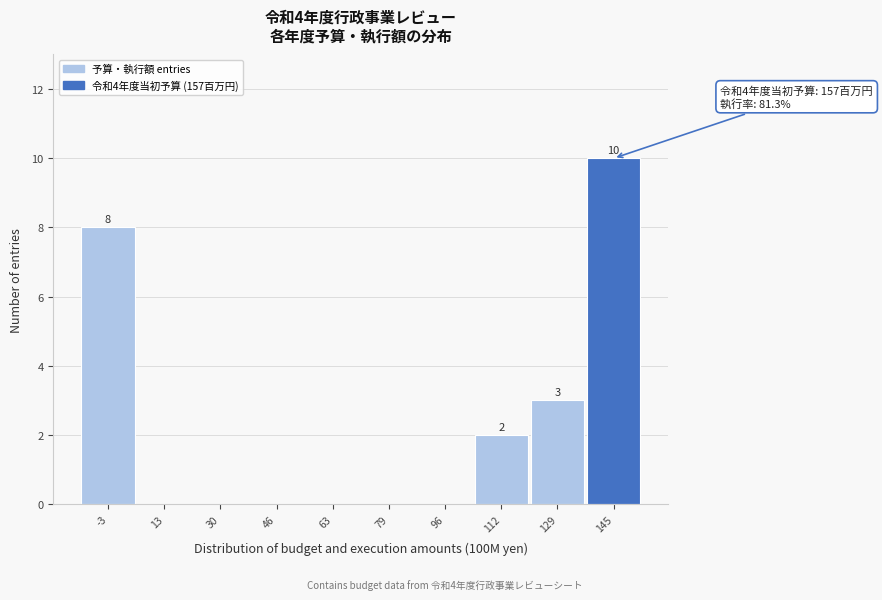

Reading left to right, extract all data points from this chart.

-3=8	13=0	30=0	46=0	63=0	79=0	96=0	112=2	129=3	145=10